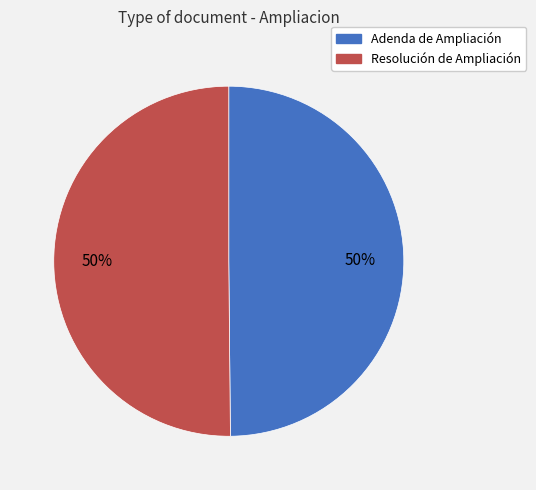

To the nearest percent, what portion does Adenda de Ampliación represent?

50%